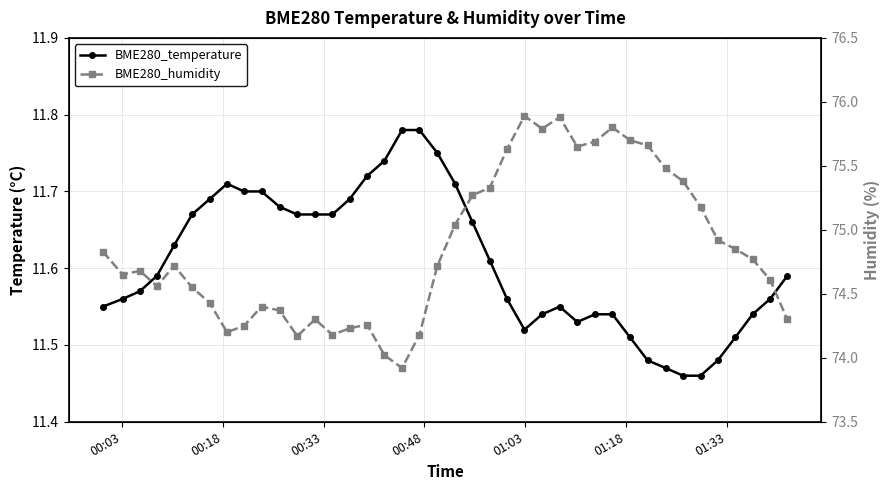

What is the highest value of the BME280_humidity series?

75.9